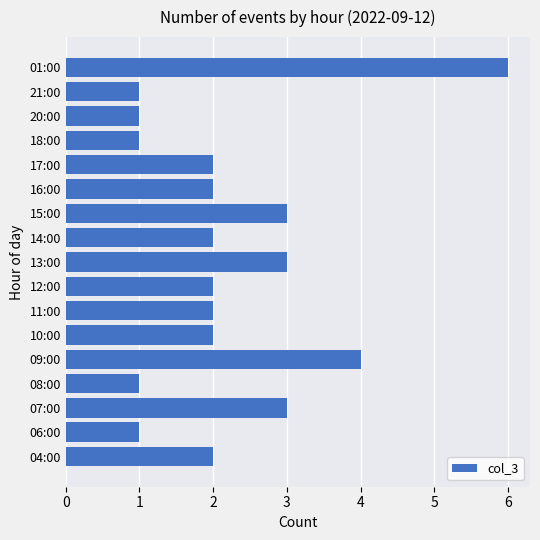

What is the greatest value displayed?

6